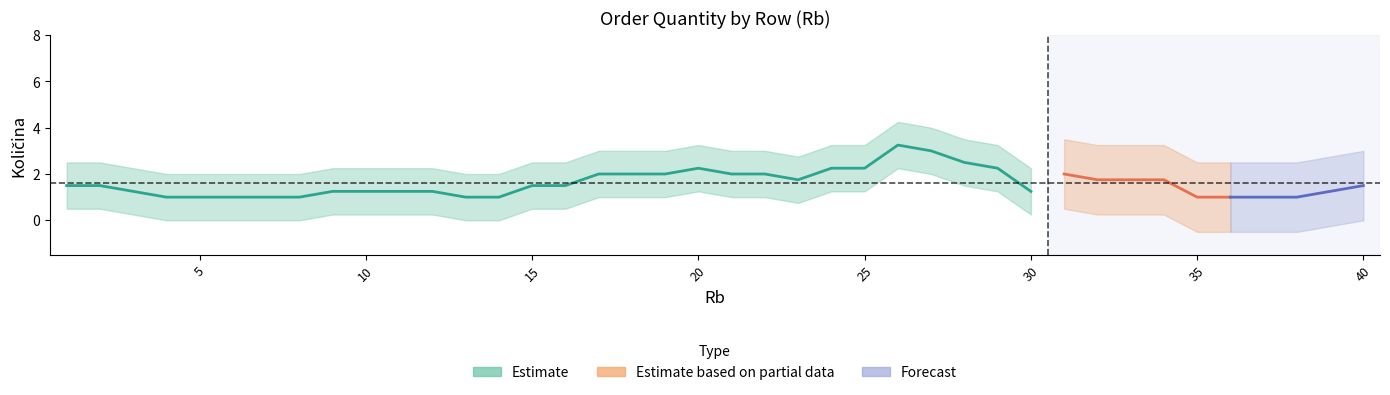

Is it true that Id narudzbine_norm equals 0.2 at 24?

False